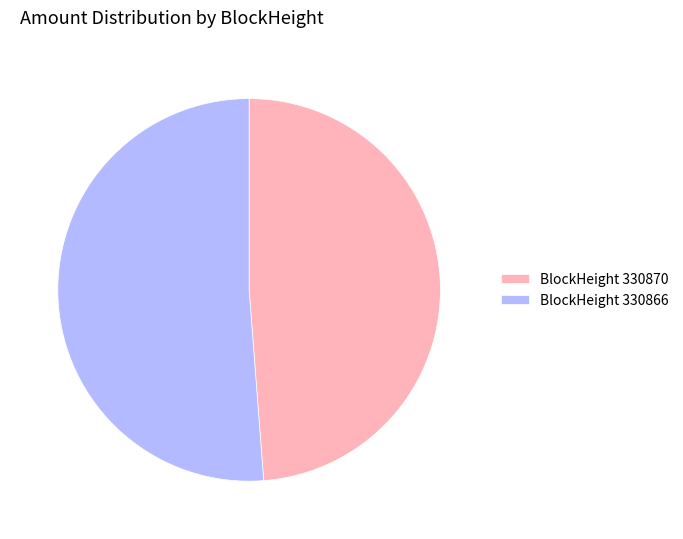

Is there any slice that represents more than half of the pie?

Yes